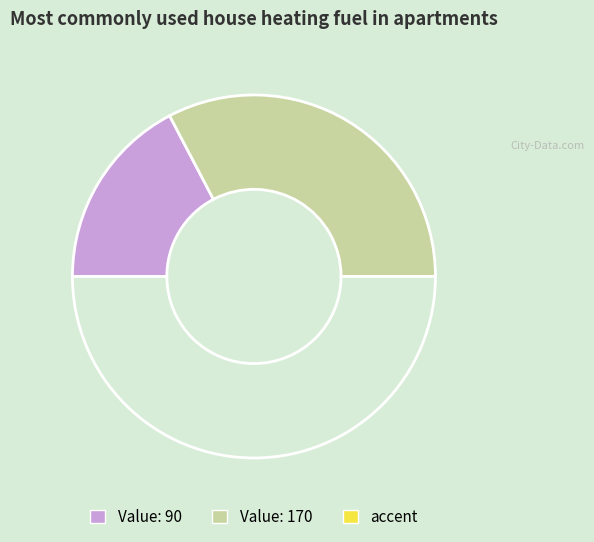

How many segments does this pie chart have?

3